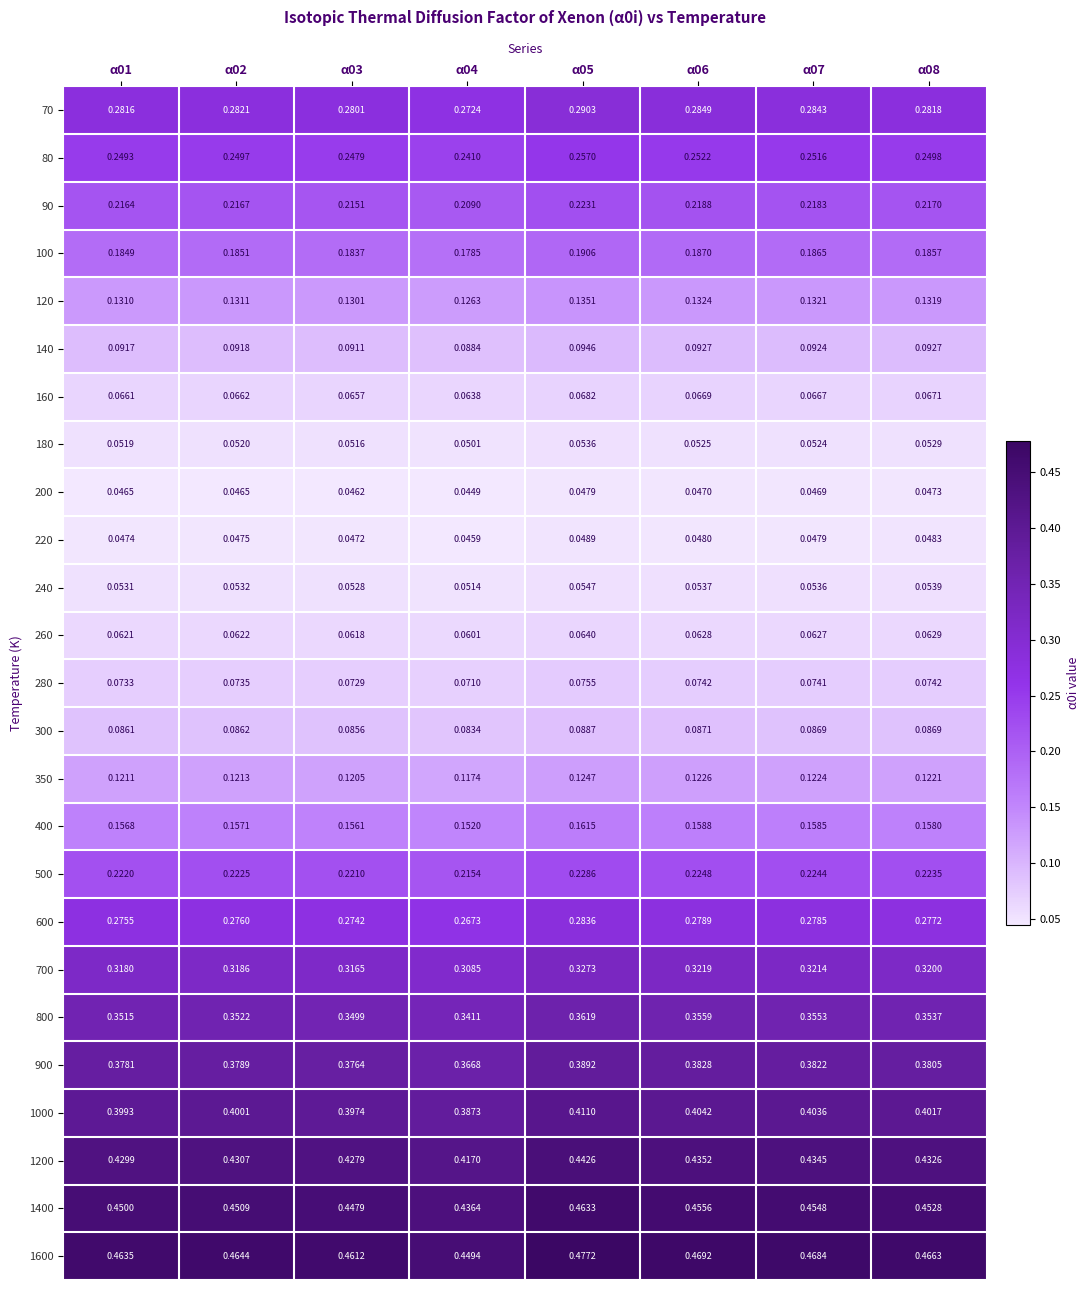

Is the value of 120 at α05 greater than the value of 400 at α08?

No